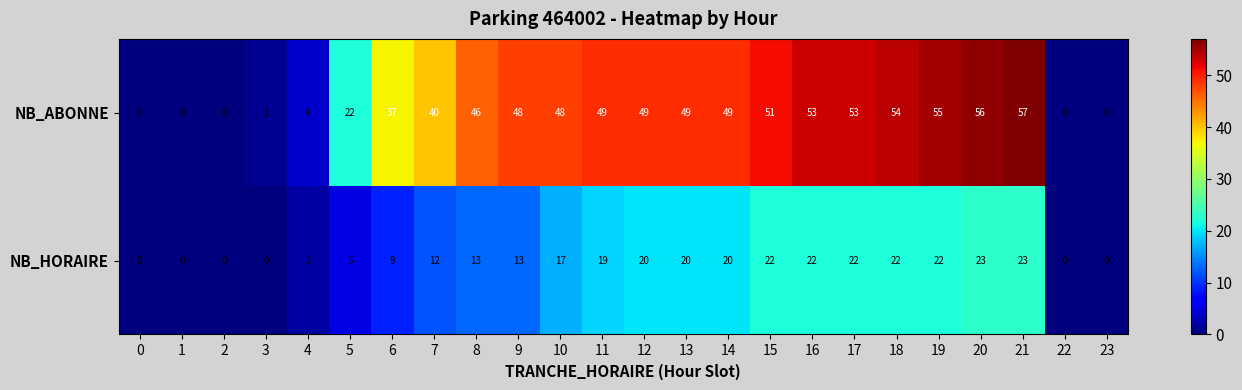

At 9, list the series in order from largest to smallest.

NB_ABONNE, NB_HORAIRE